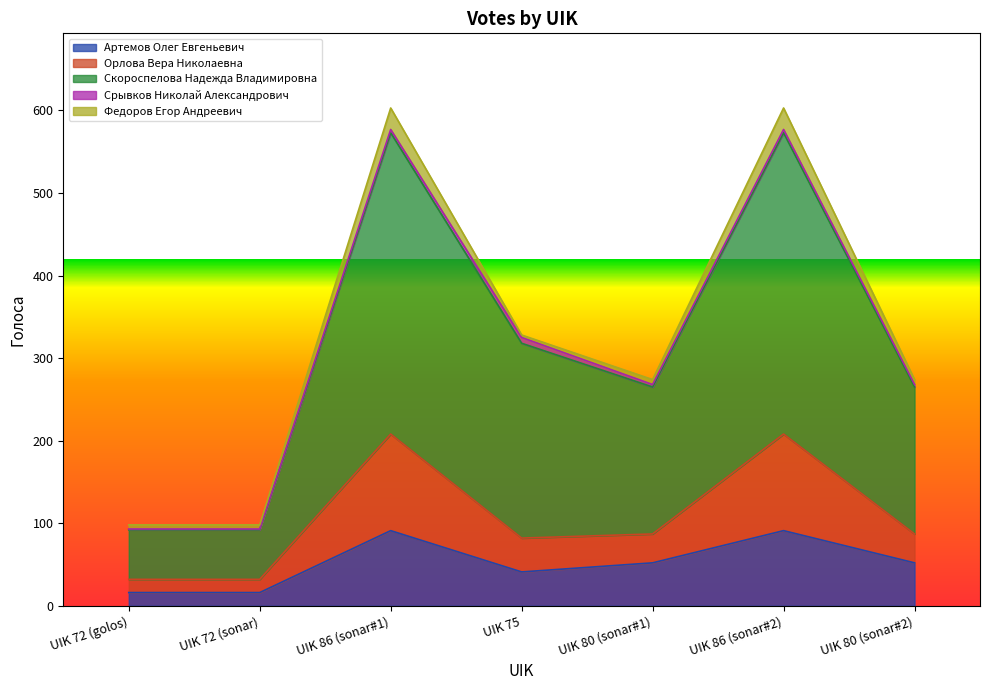

How many categories are shown in the chart?

7